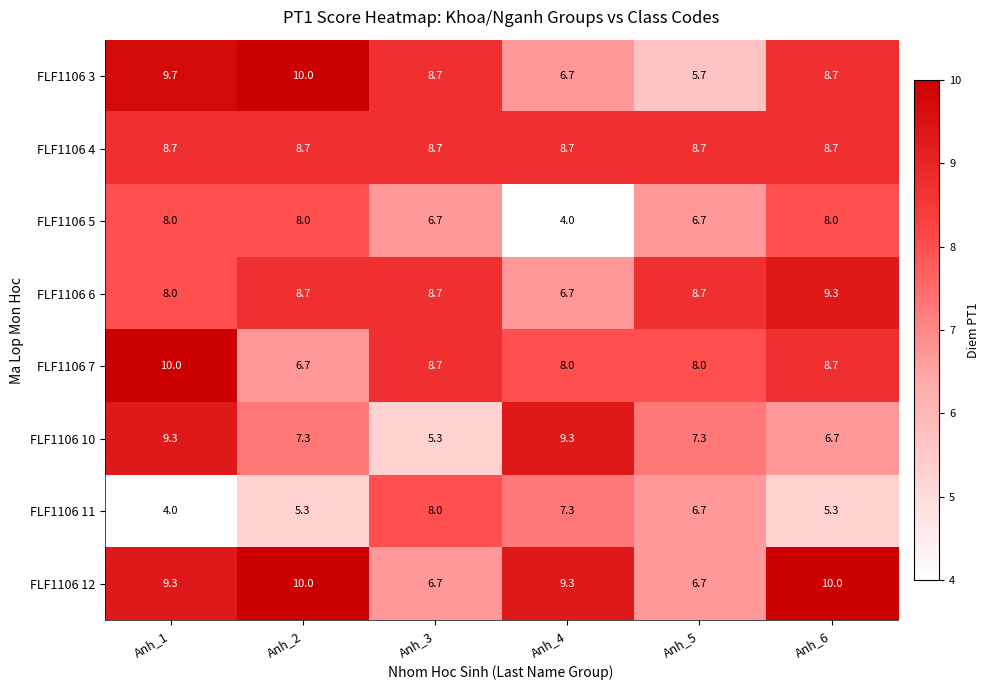

What is the difference between the maximum and second lowest values in the FLF1106 12 series?

3.3